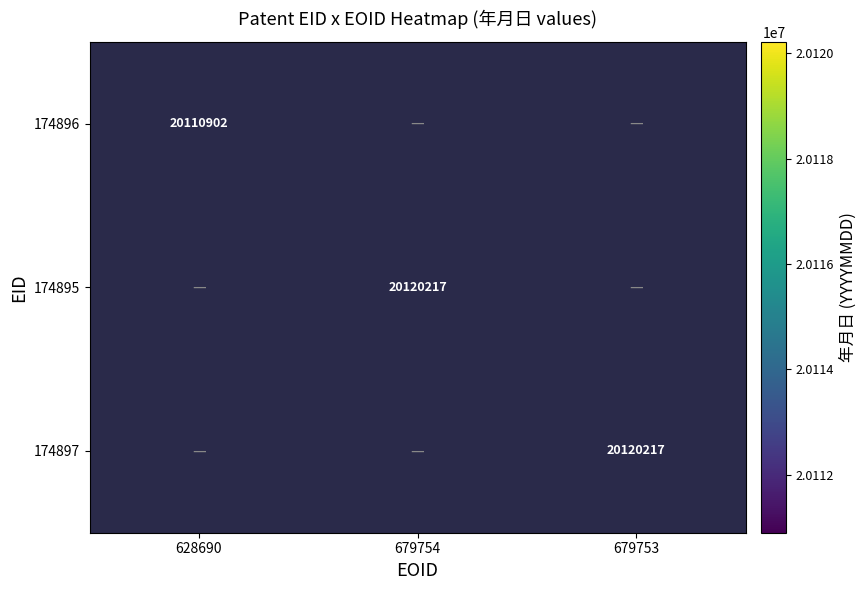

Is it true that 174897 equals 20120217 at 679753?

True